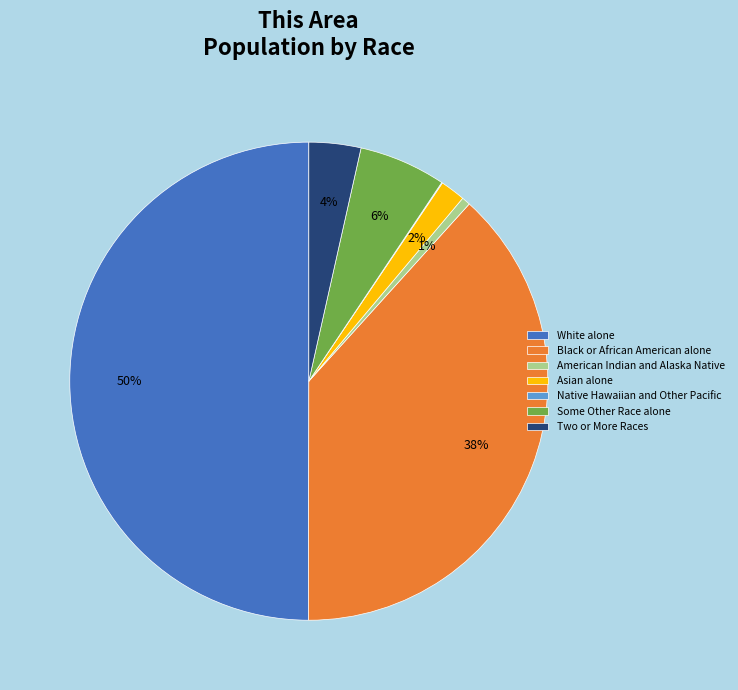

True or false: Some Other Race alone accounts for 6% of the total.

True